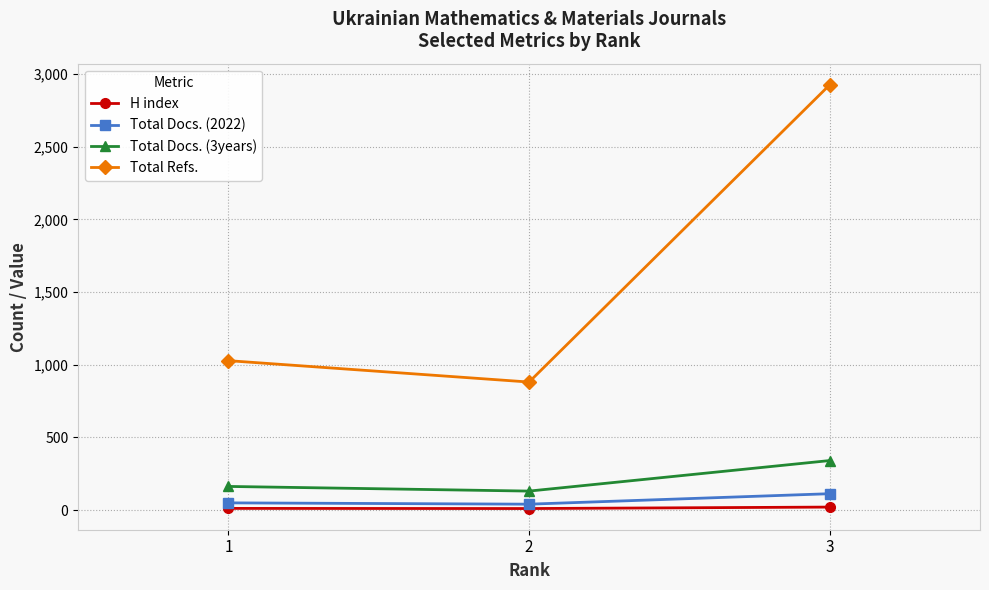

Is it true that Total Refs. equals 1545 at 3?

False